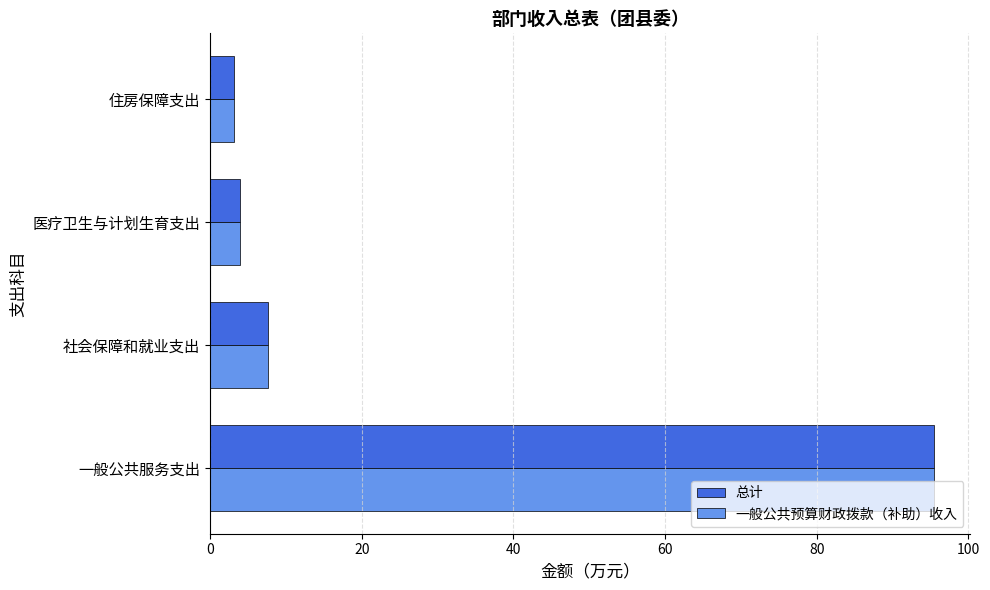

How many data points in 总计 are less than 7?

2